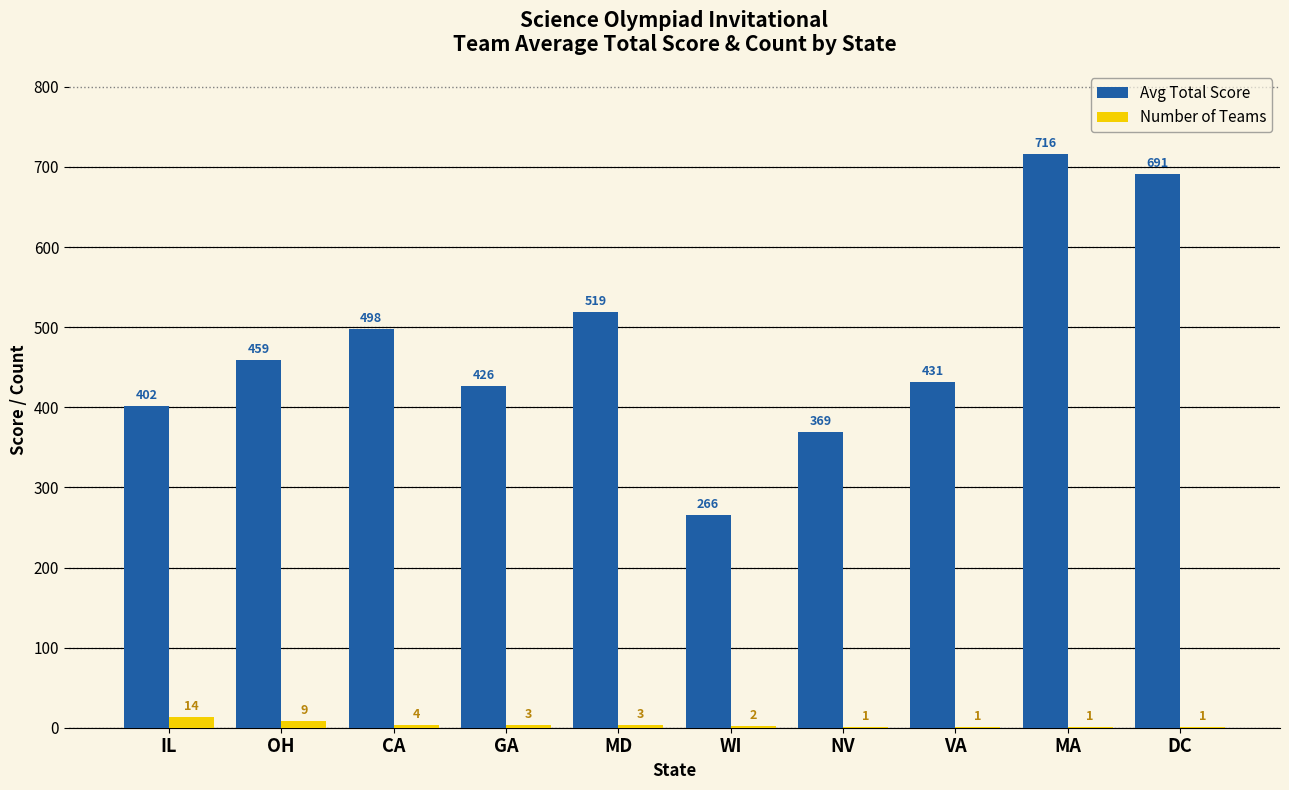

Which category has the highest value across all series?

MA